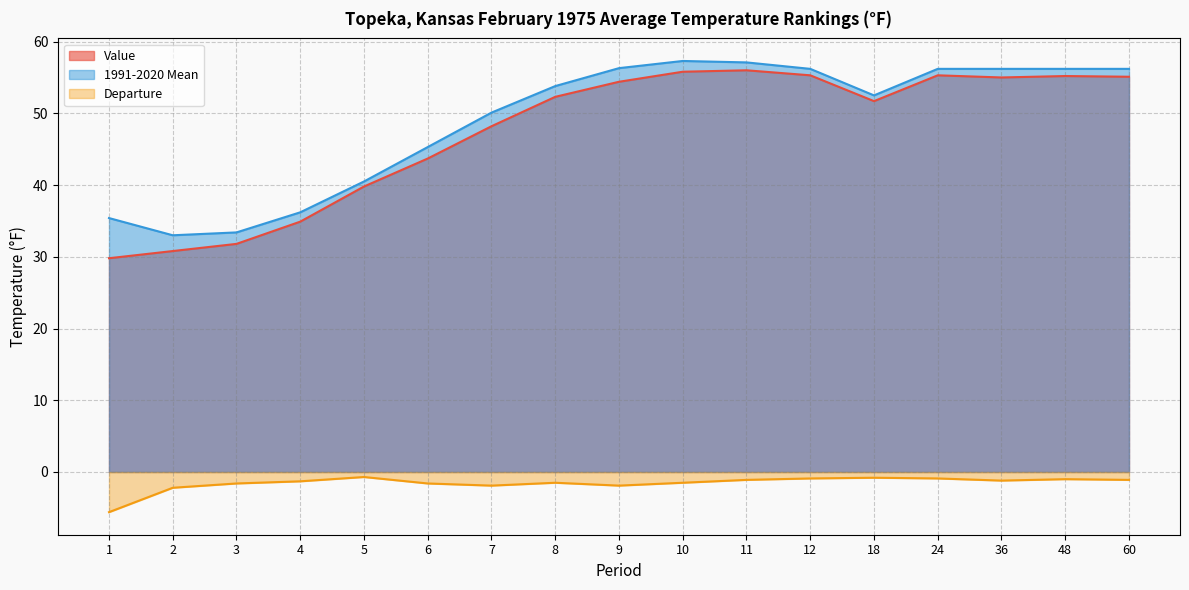

Which series has the widest spread of values?

Value